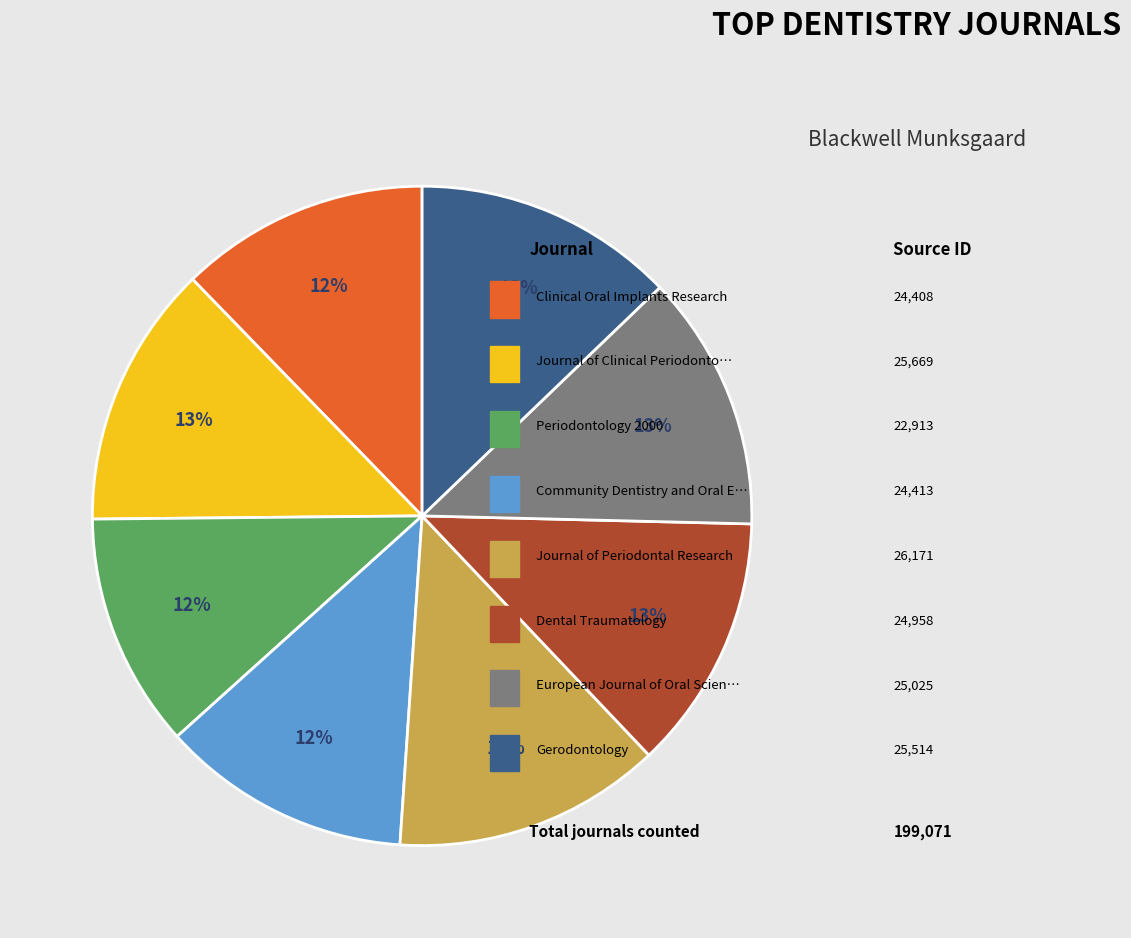

Does any single category account for the majority?

No